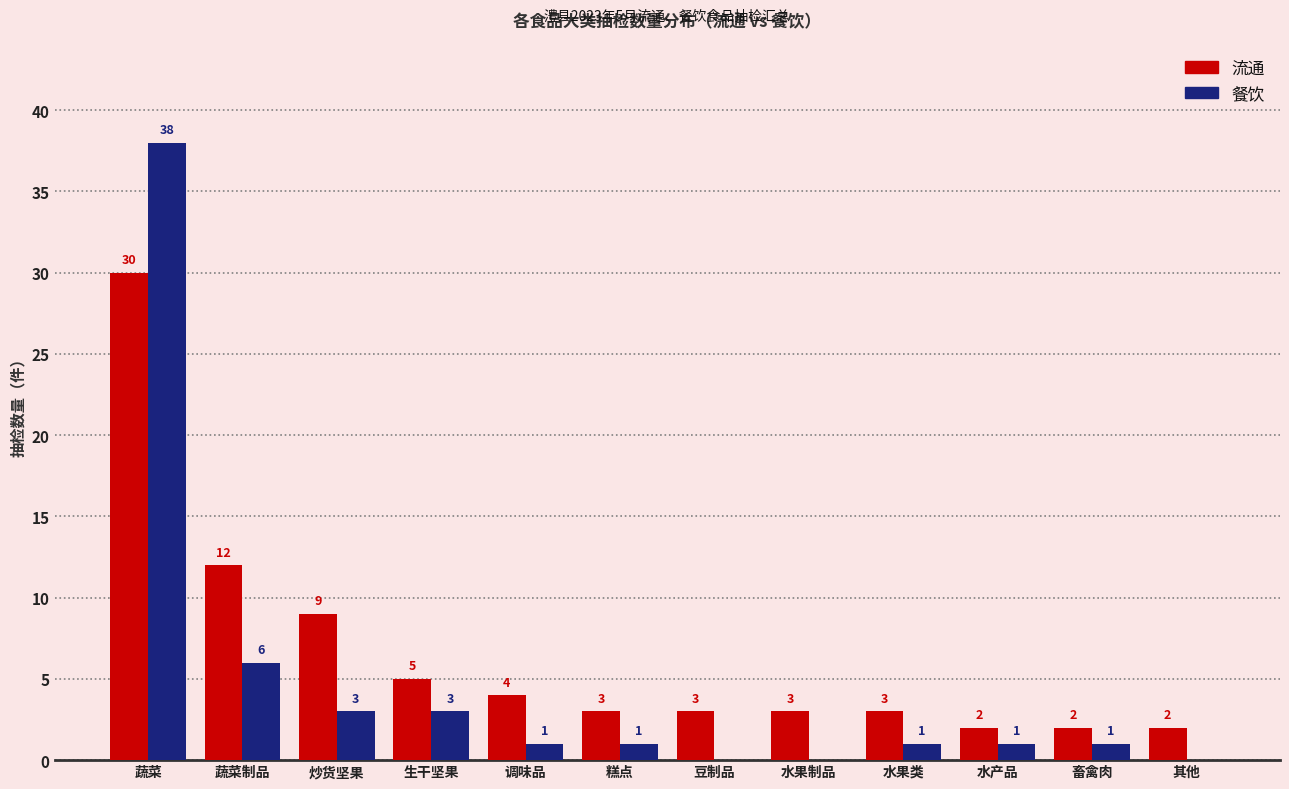

Reading left to right, what are all the values shown in this chart?

流通: 蔬菜=30	蔬菜制品=12	炒货坚果=9	生干坚果=5	调味品=4	糕点=3	豆制品=3	水果制品=3	水果类=3	水产品=2	畜禽肉=2	其他=2
餐饮: 蔬菜=38	蔬菜制品=6	炒货坚果=3	生干坚果=3	调味品=1	糕点=1	豆制品=0	水果制品=0	水果类=1	水产品=1	畜禽肉=1	其他=0